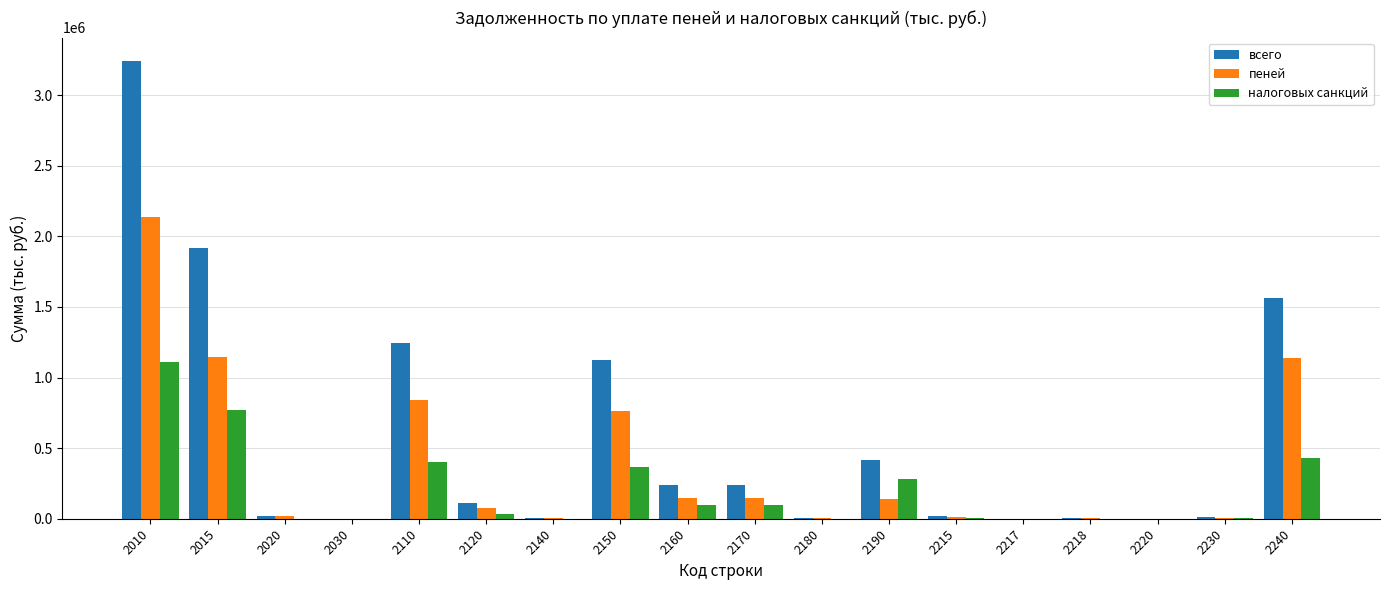

What is the spread (max minus min) of values at 2110?

843482